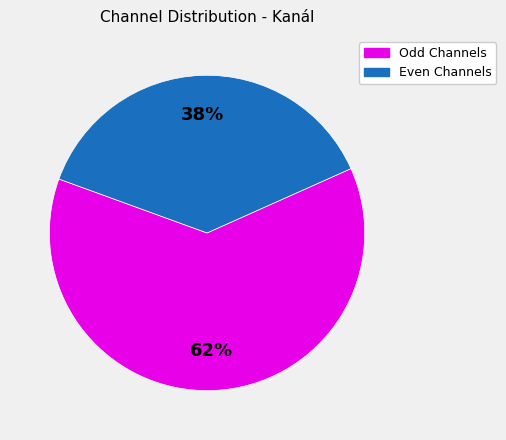

To the nearest percent, what is the average slice percentage?

50%